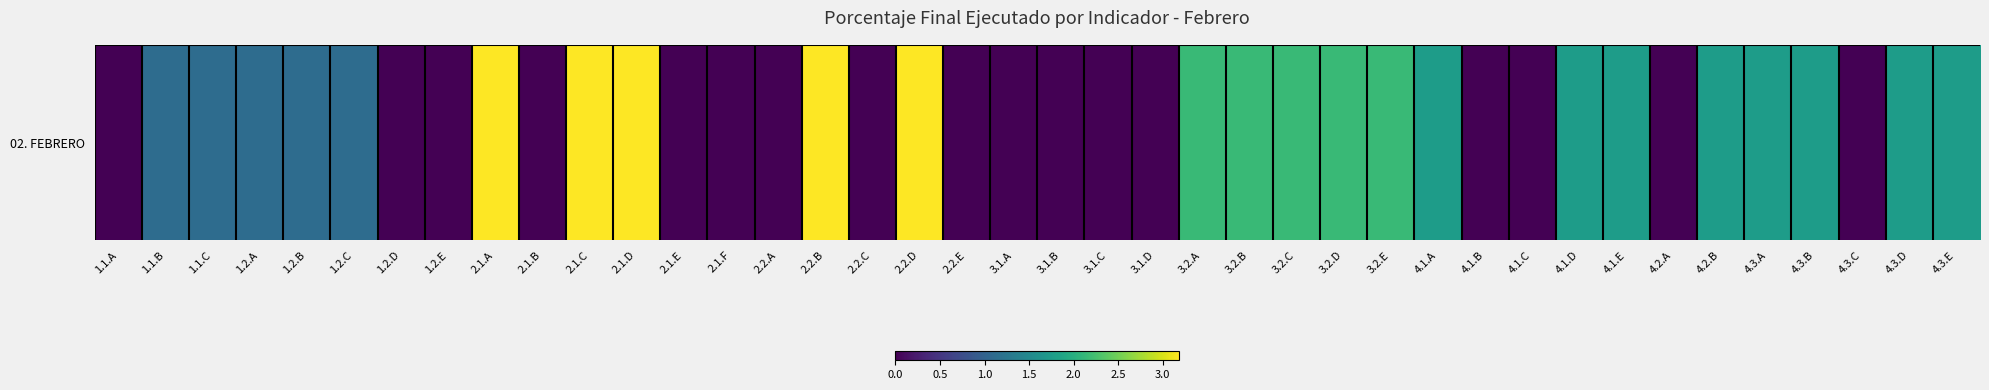

What is the difference between the values at 2.2.B and 4.1.E?

1.4